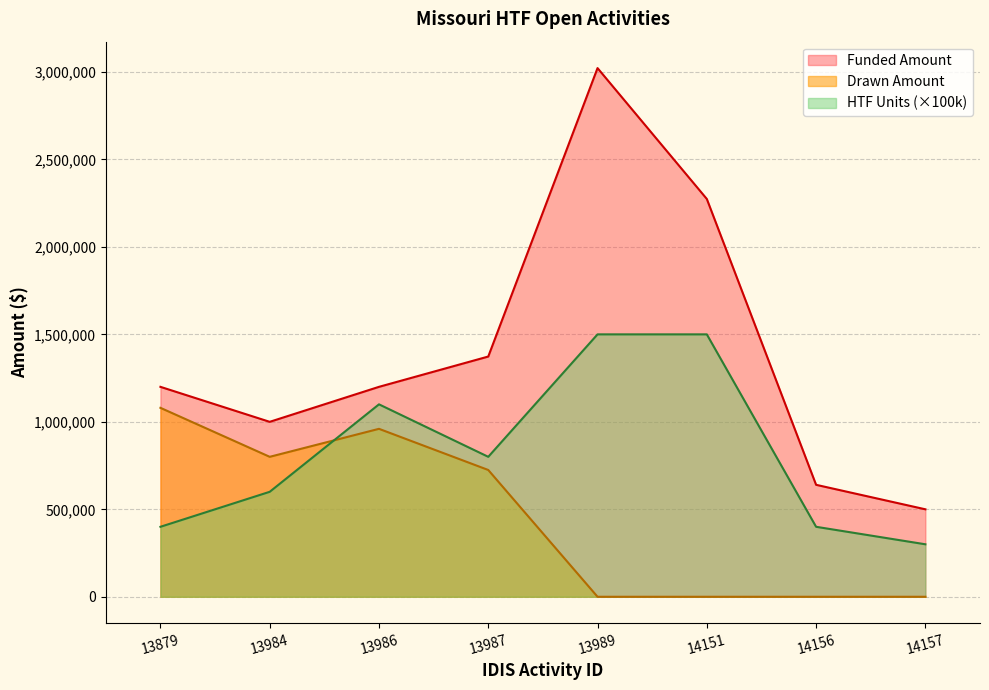

The Drawn Amount series shows 383662.1 at 13986. True or false?

False